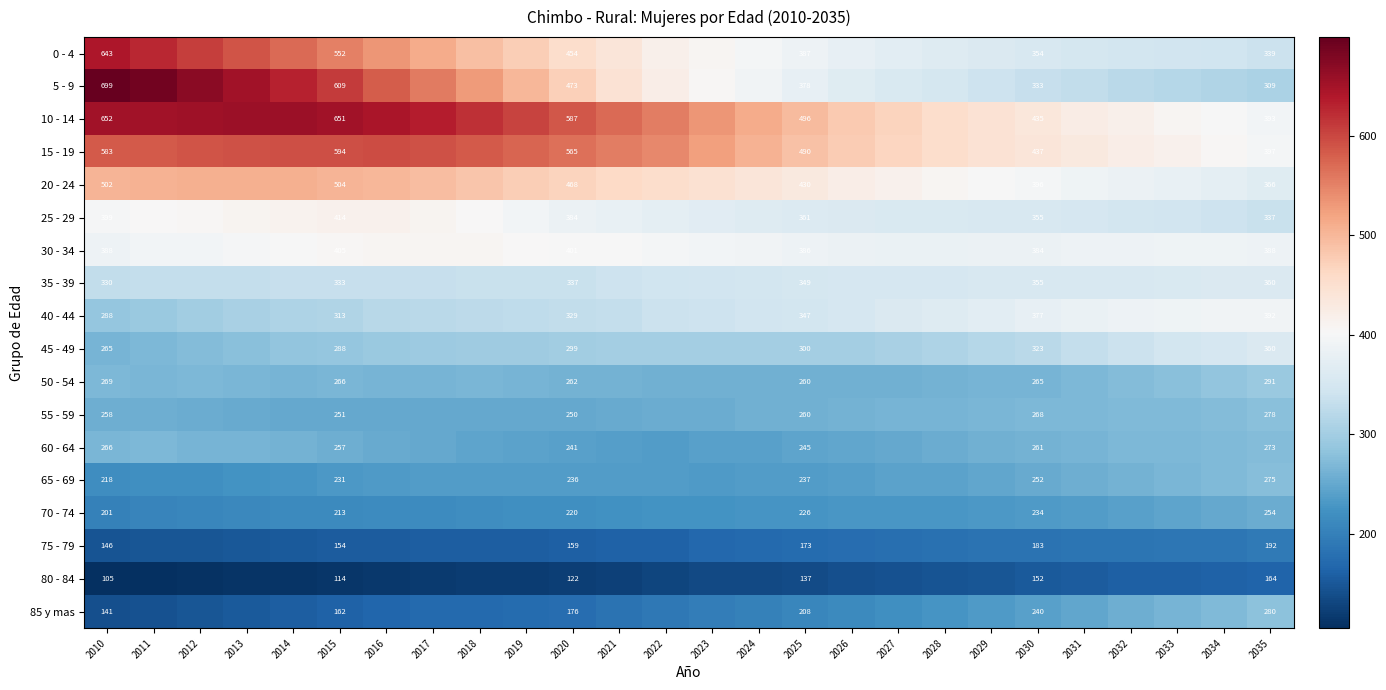

Is it true that 60 - 64 equals 266 at 2010?

True